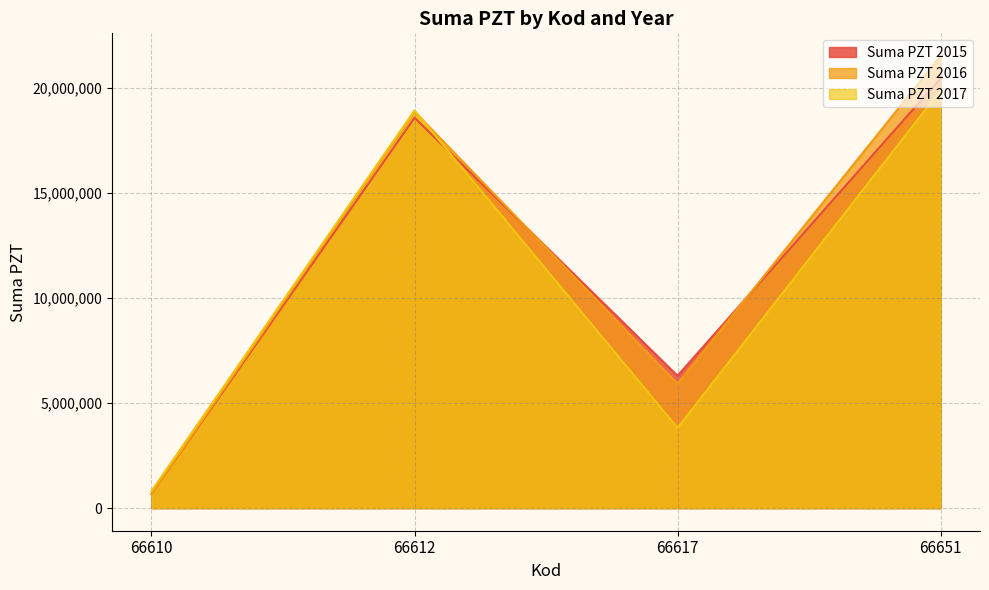

At which category is the sum across all series the highest?

66651